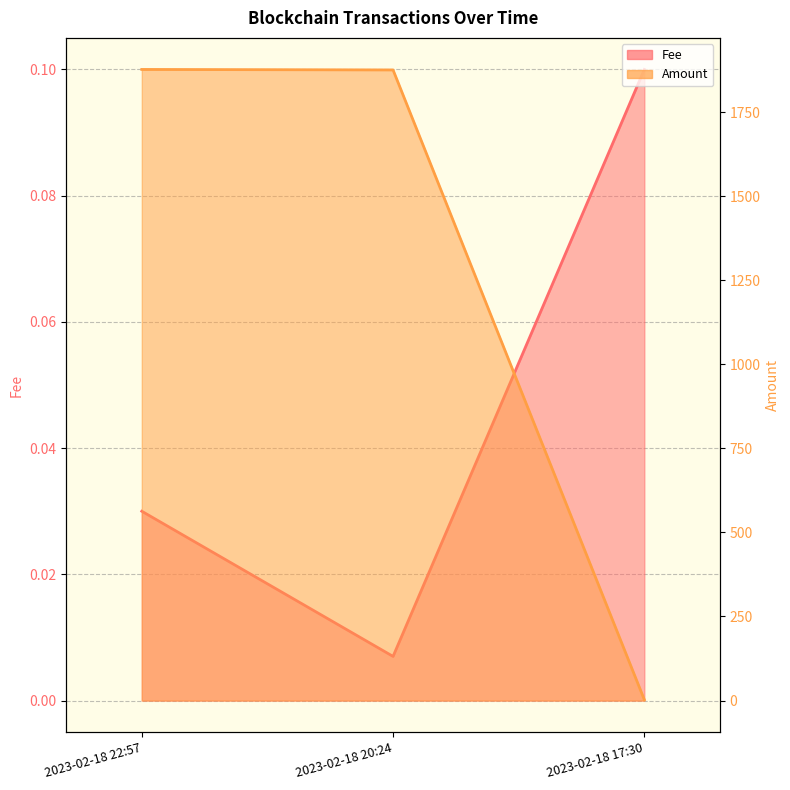

Rank the categories by Amount value from highest to lowest.

2023-02-18 22:57, 2023-02-18 20:24, 2023-02-18 17:30